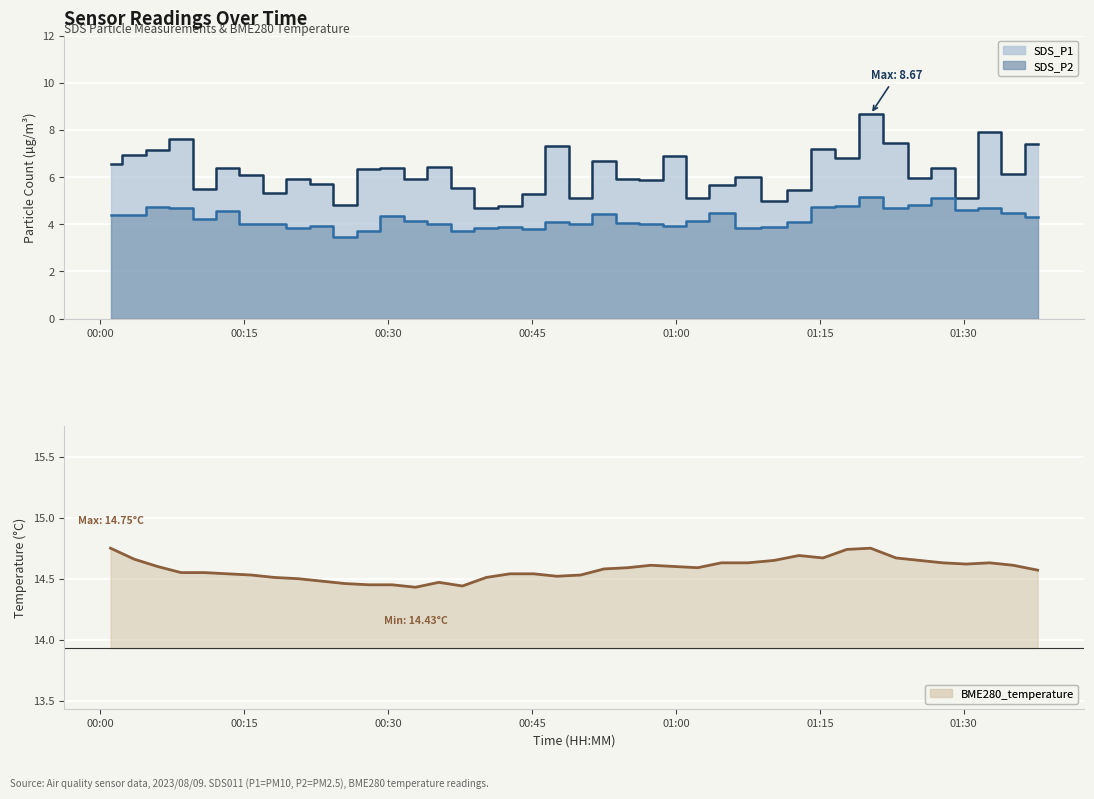

List the labels in order of SDS_P1 value, largest first.

2023/08/09 01:20:17, 2023/08/09 01:32:42, 2023/08/09 00:08:24, 2023/08/09 01:22:56, 2023/08/09 01:37:42, 2023/08/09 00:47:35, 2023/08/09 01:15:19, 2023/08/09 00:05:57, 2023/08/09 00:03:31, 2023/08/09 00:59:50, 2023/08/09 01:17:49, 2023/08/09 00:52:30, 2023/08/09 00:01:03, 2023/08/09 00:35:17, 2023/08/09 01:27:49, 2023/08/09 00:13:16, 2023/08/09 00:30:24, 2023/08/09 00:27:57, 2023/08/09 01:35:09, 2023/08/09 00:15:43, 2023/08/09 01:07:30, 2023/08/09 01:25:22, 2023/08/09 00:32:51, 2023/08/09 00:20:36, 2023/08/09 00:54:57, 2023/08/09 00:57:23, 2023/08/09 00:23:03, 2023/08/09 01:04:43, 2023/08/09 00:37:44, 2023/08/09 00:10:50, 2023/08/09 01:12:49, 2023/08/09 00:18:10, 2023/08/09 00:45:09, 2023/08/09 00:50:03, 2023/08/09 01:02:16, 2023/08/09 01:30:15, 2023/08/09 01:10:15, 2023/08/09 00:25:30, 2023/08/09 00:42:41, 2023/08/09 00:40:13